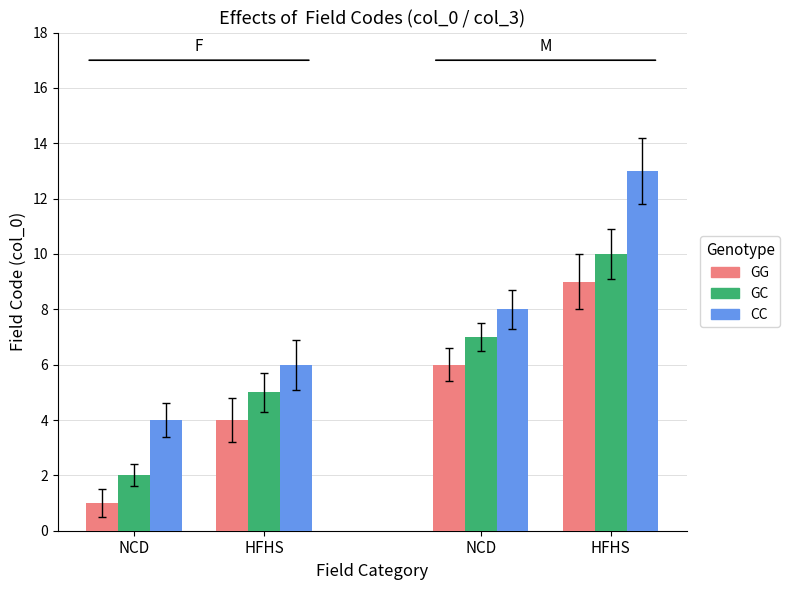

The CC series shows 8 at NCD. True or false?

True